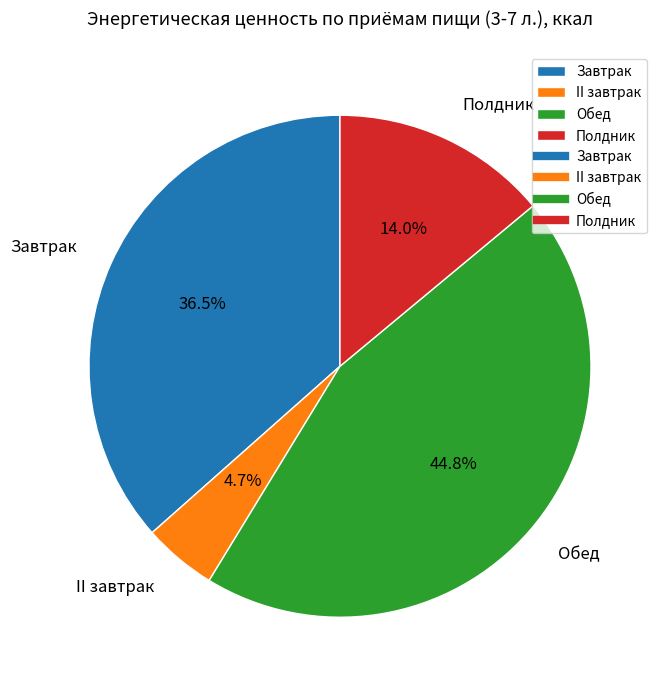

What is the total percentage of Завтрак and Обед?

81.3%